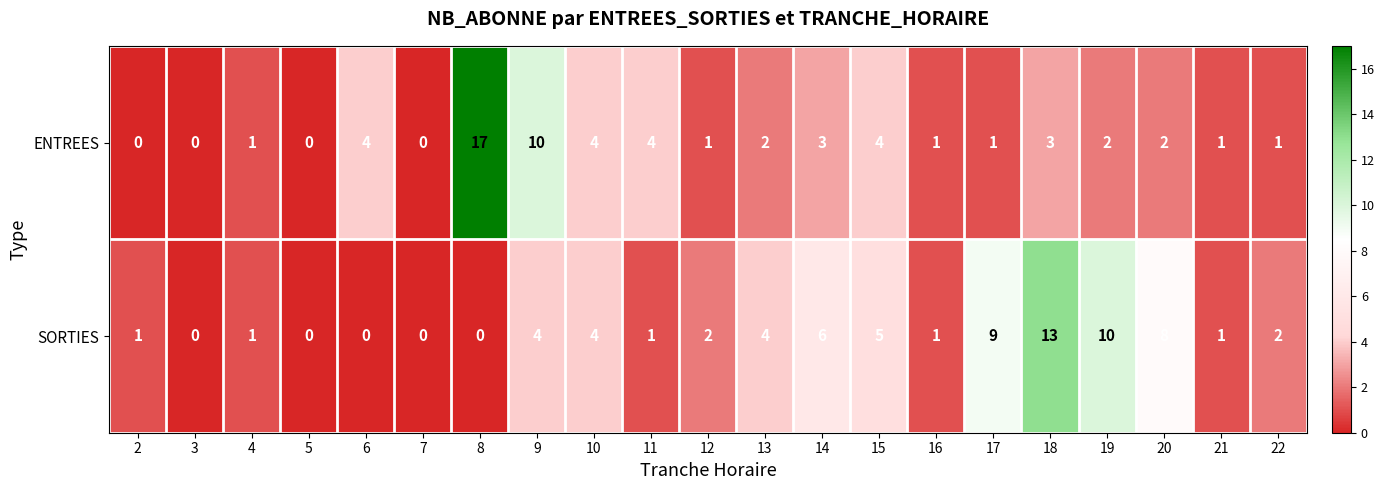

Rank the series by their average value, from highest to lowest.

SORTIES, ENTREES